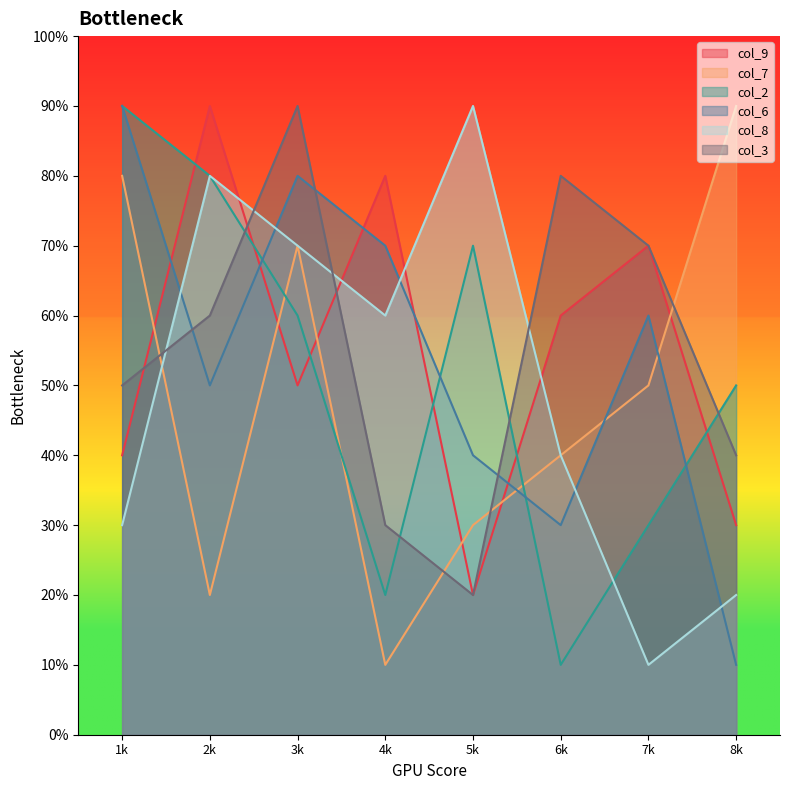

Reading right to left, list all the values displayed in this chart.

col_9: 3	7	6	2	8	5	9	4
col_7: 9	5	4	3	1	7	2	8
col_2: 5	3	1	7	2	6	8	9
col_6: 1	6	3	4	7	8	5	9
col_8: 2	1	4	9	6	7	8	3
col_3: 4	7	8	2	3	9	6	5